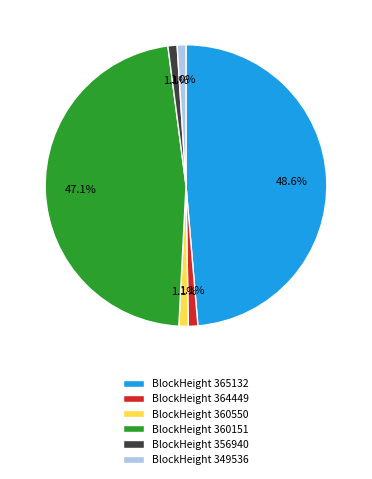

How much of the chart is everything except BlockHeight 360151?

52.9%